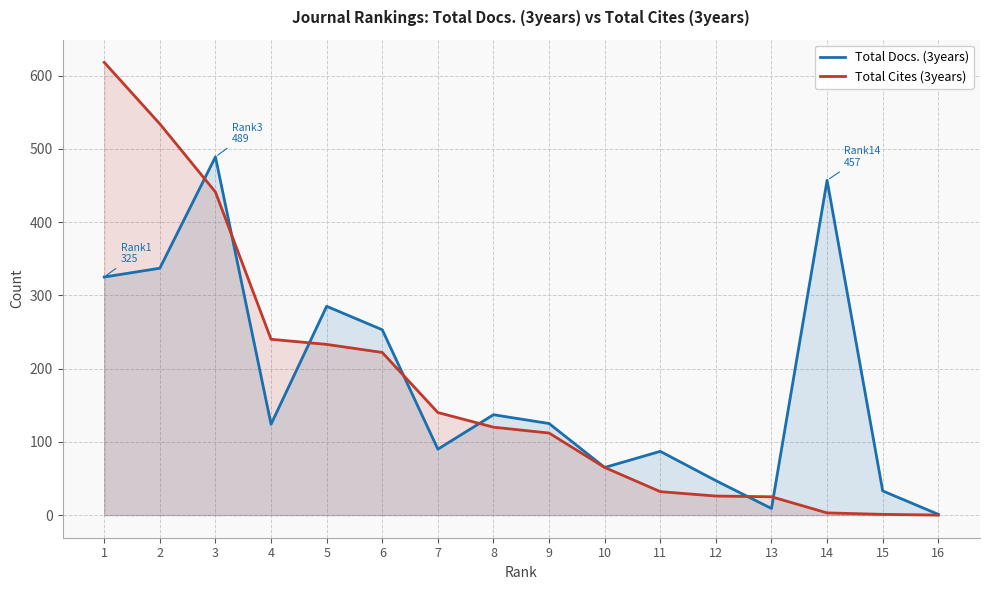

How many positive values does the Total Cites (3years) series have?

15